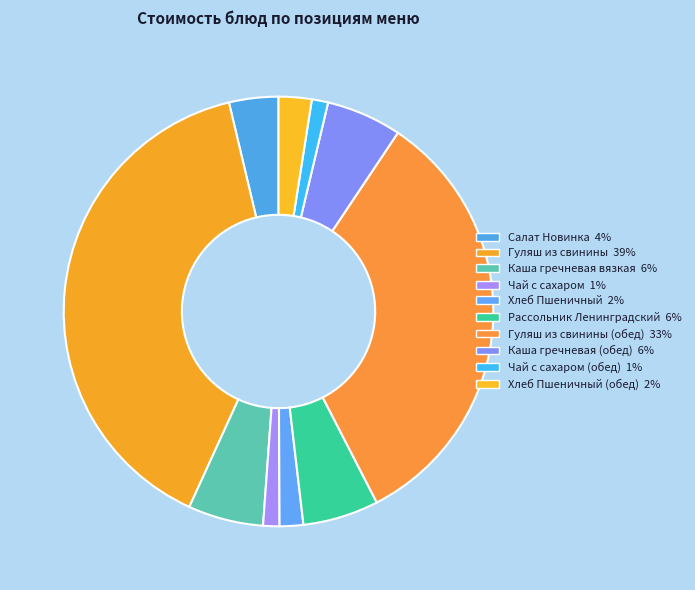

Rank the categories by value from highest to lowest.

Гуляш из свинины, Гуляш из свинины (обед), Рассольник Ленинградский, Каша гречневая вязкая, Каша гречневая (обед), Салат Новинка, Хлеб Пшеничный (обед), Хлеб Пшеничный, Чай с сахаром, Чай с сахаром (обед)